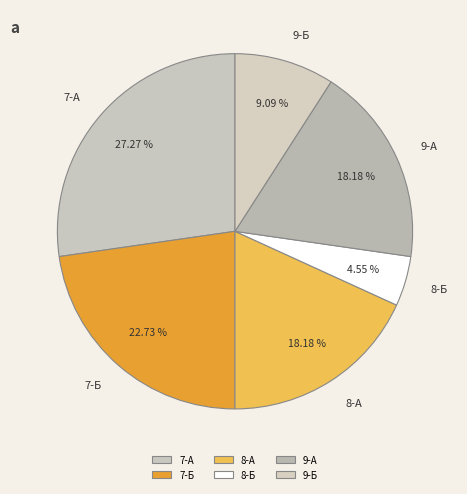

Is the sum of 8-Б and 7-Б greater than half?

No